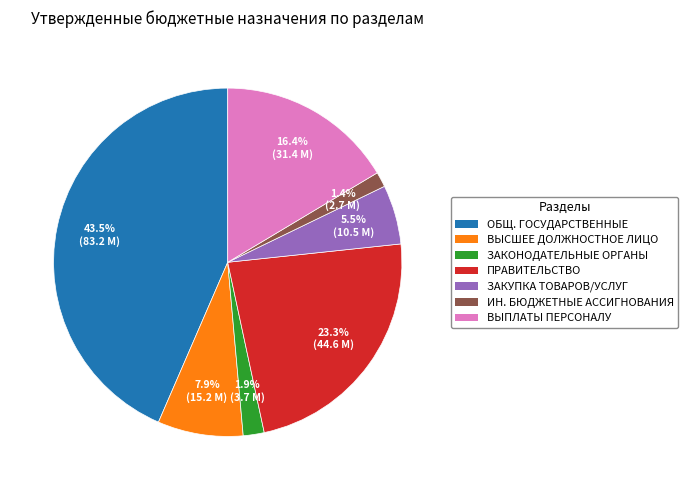

How many slices are in this pie chart?

7